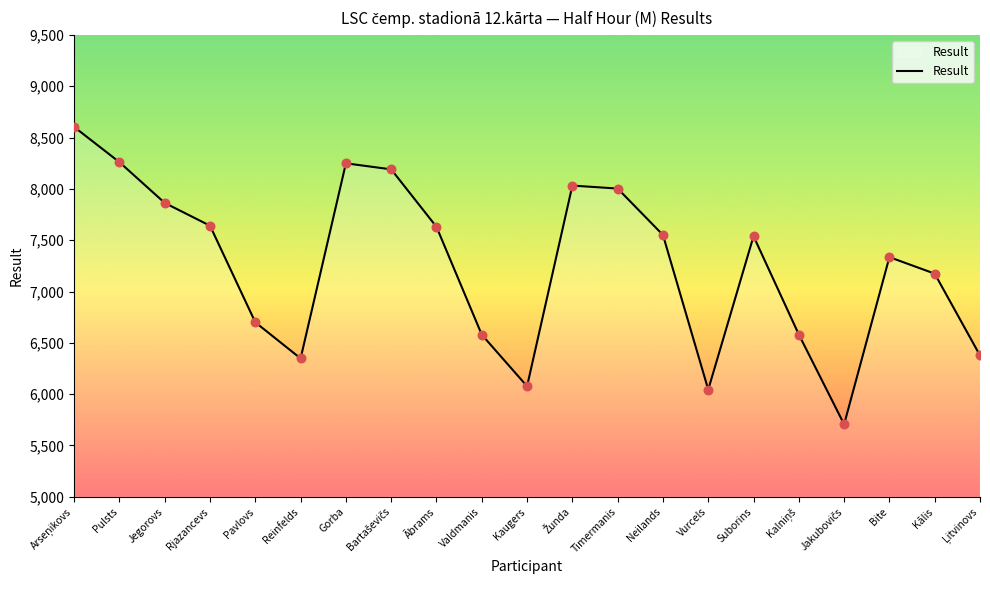

Approximately how many times larger is the value at Kaugers compared to Vurcels?

1.0